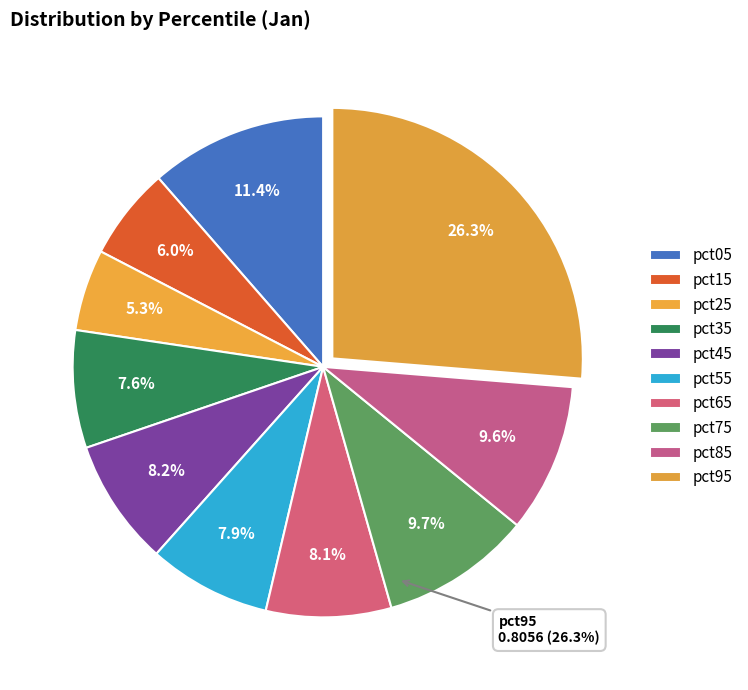

Is the sum of pct35 and pct95 greater than half?

No